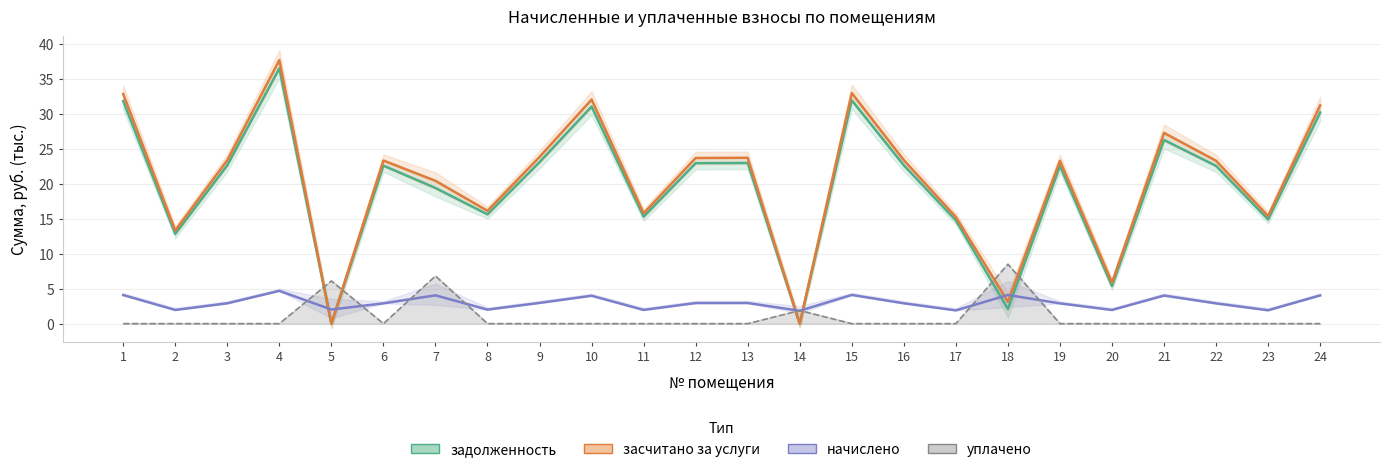

Where is уплачено nearest to the value 4?

5